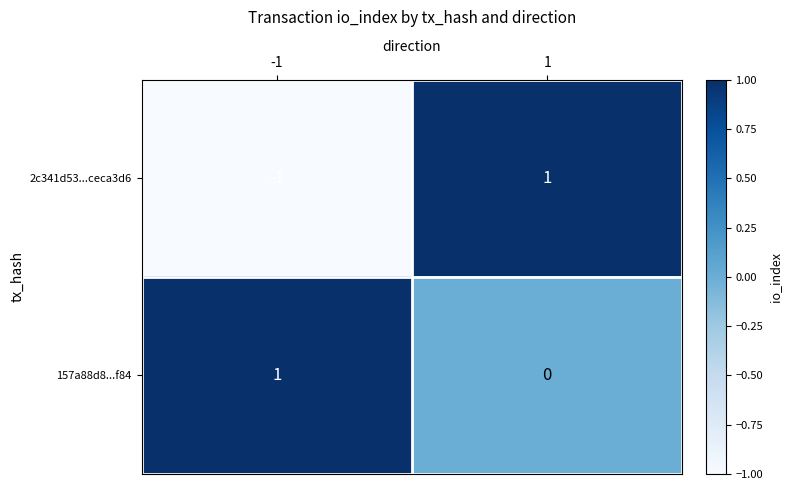

Between -1 and 1, which series saw the biggest shift?

2c341d53...ceca3d6